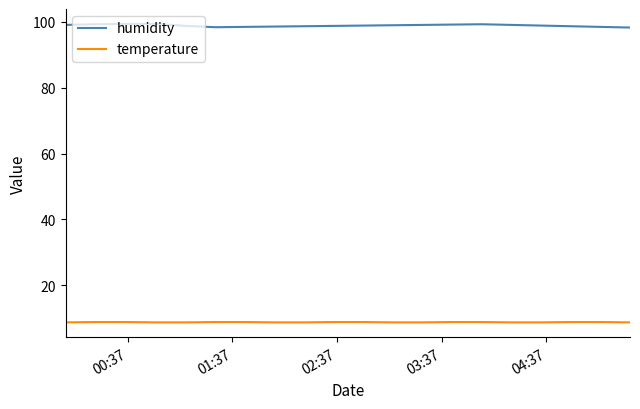

Which series has the largest total across all categories?

humidity